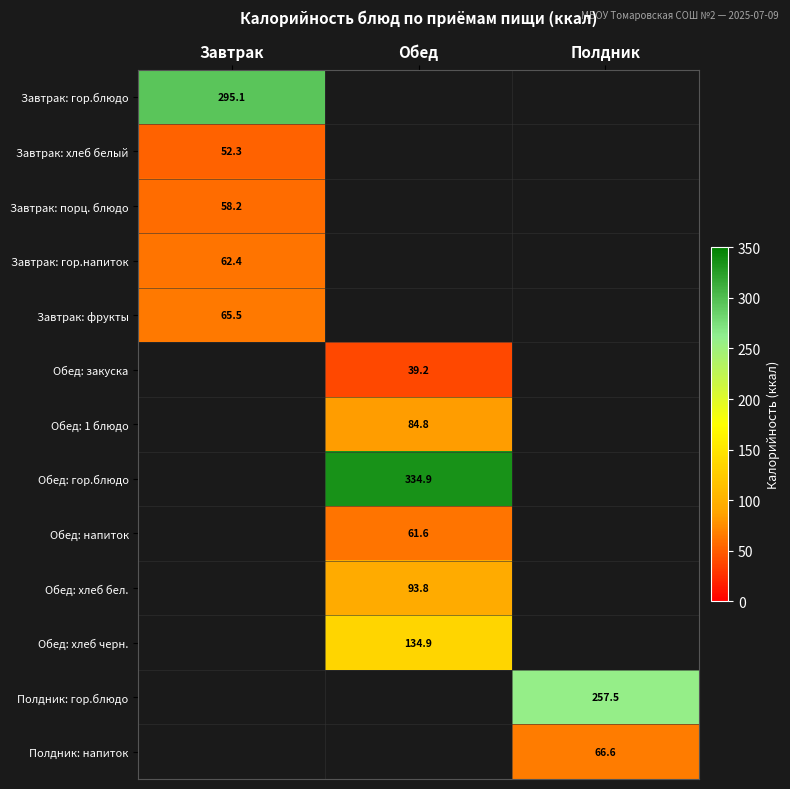

Which series has the widest spread of values?

Завтрак: гор.блюдо